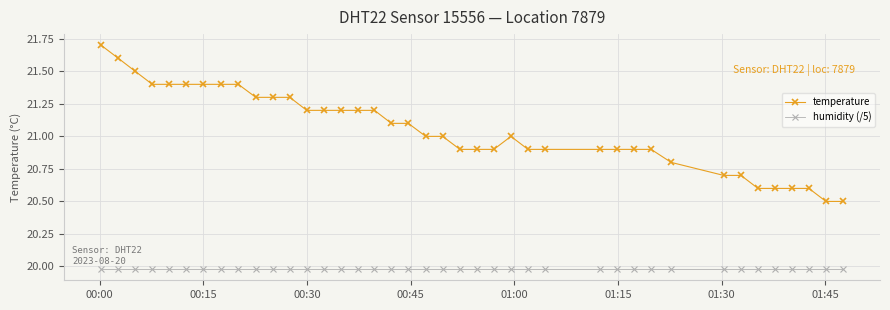

Which series has the largest total across all categories?

temperature